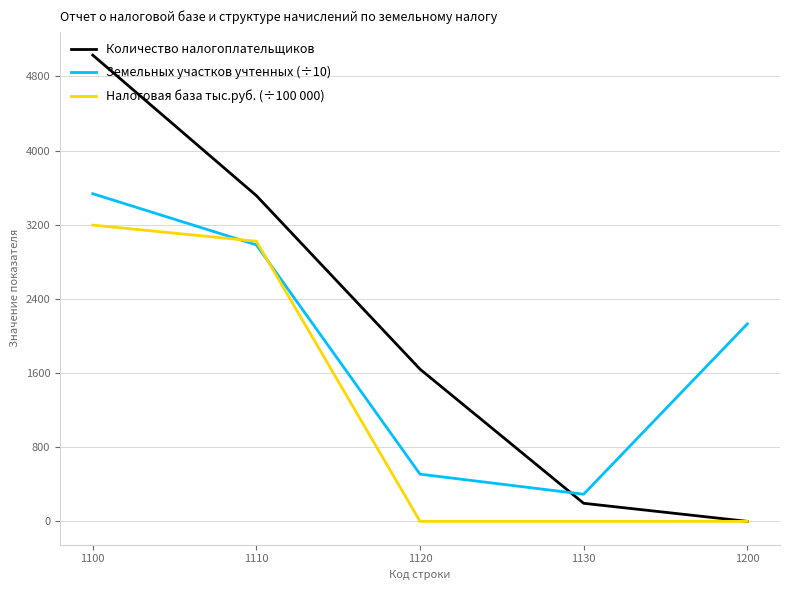

Which series has the largest range (max minus min)?

Количество налогоплательщиков